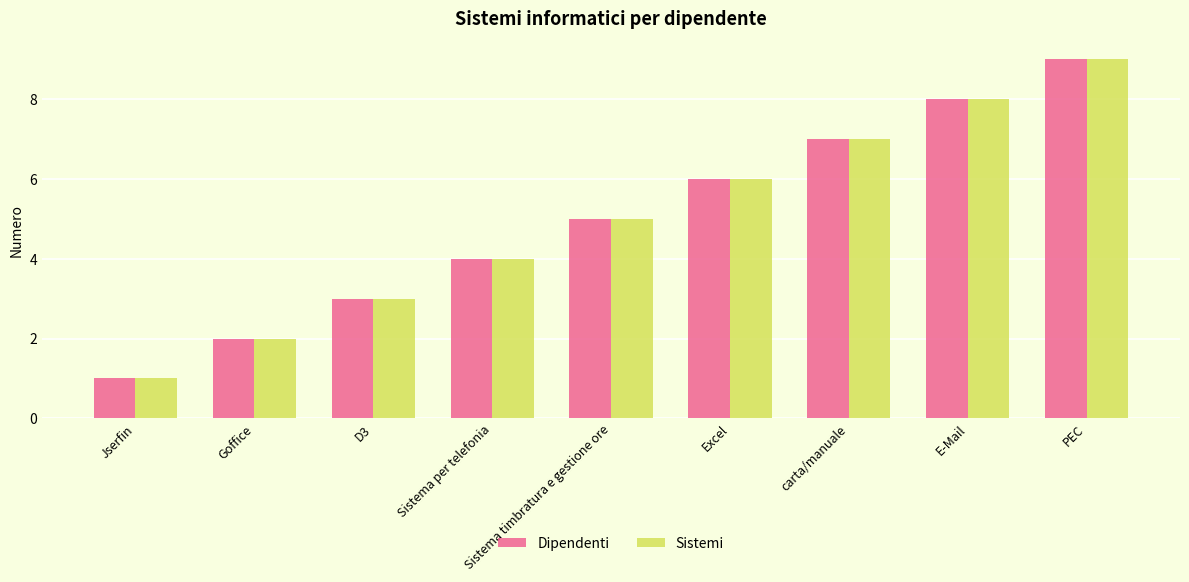

What is the average value of the Dipendenti series?

5